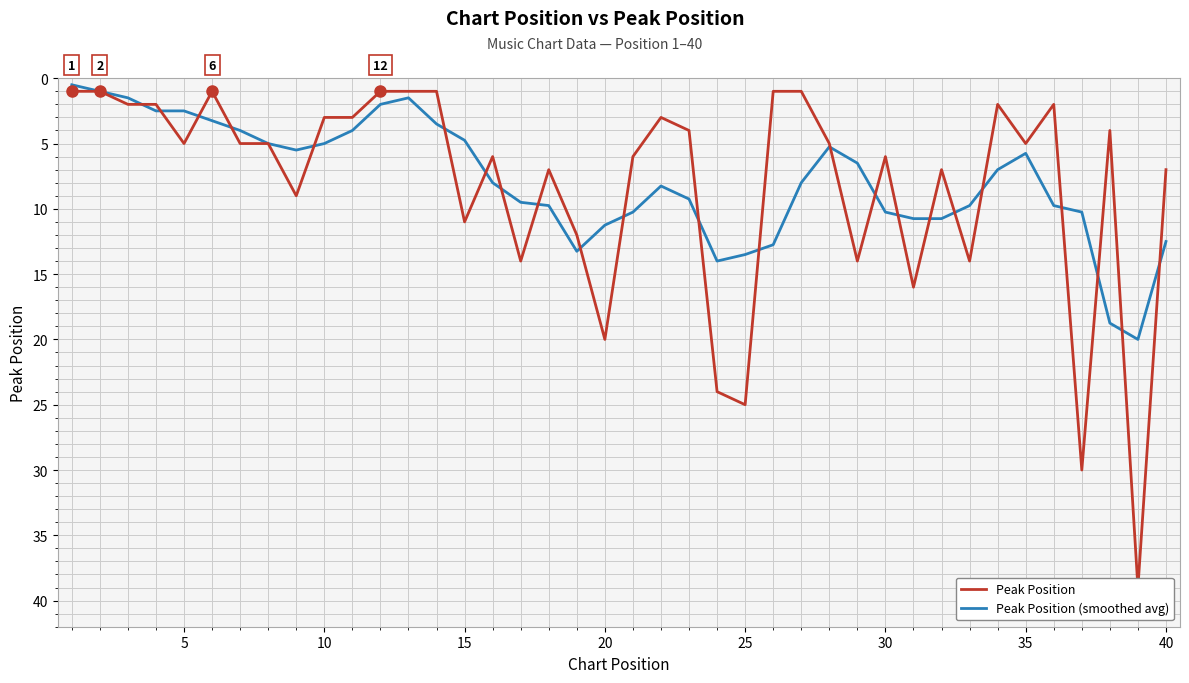

Is this an area chart (filled region under the line)?

No